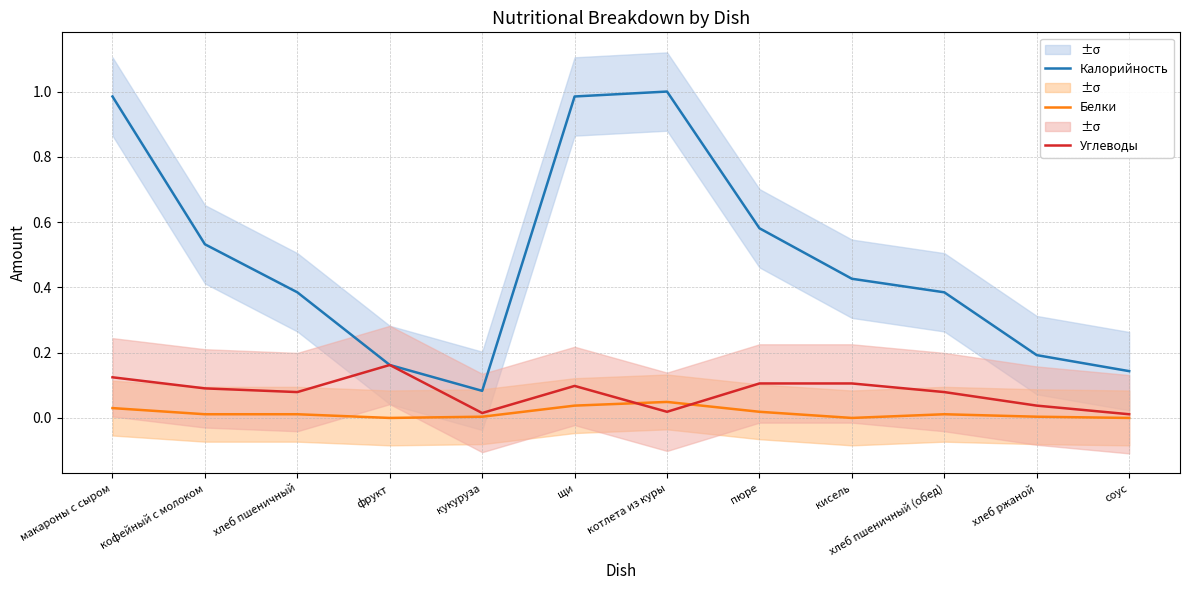

What is the difference between the Калорийность values at хлеб пшеничный (обед) and кофейный с молоком?

0.1